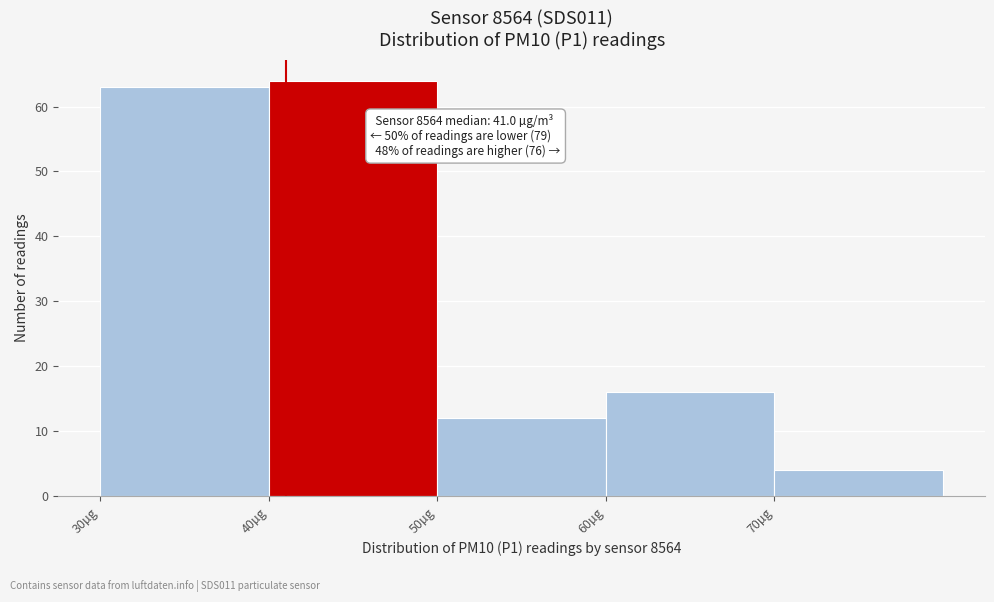

Over which range of the x-axis is the bar tallest?

40 to 50